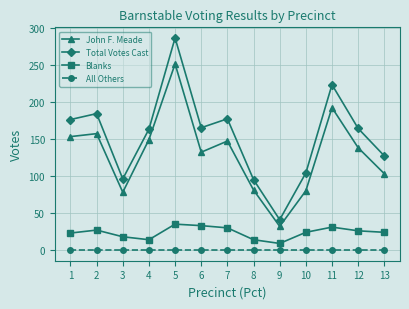

Is it true that John F. Meade equals 32 at 9?

True